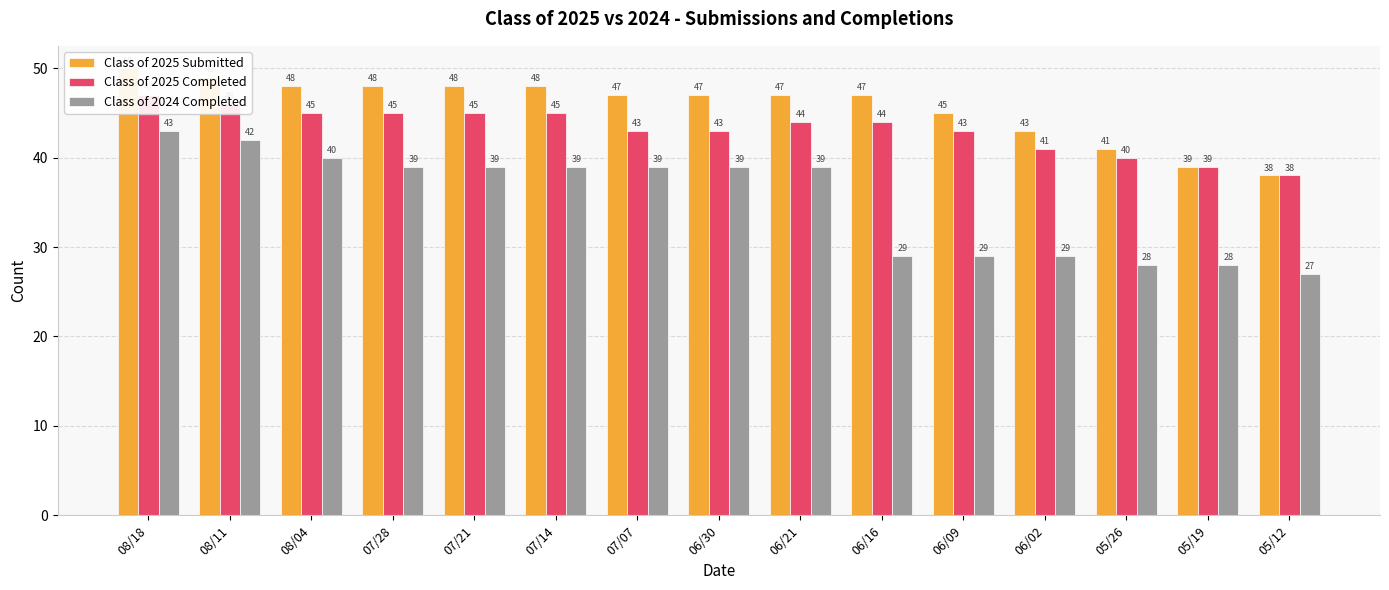

What is the smallest value displayed?

27